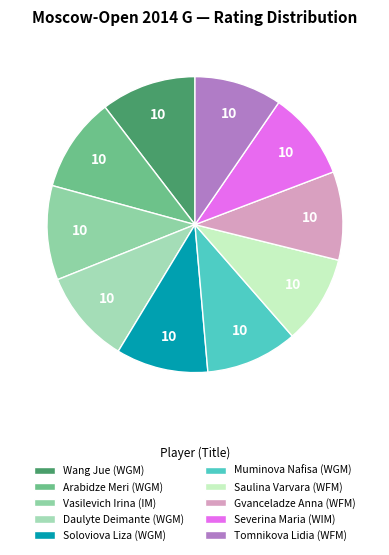

Is it true that Wang Jue (WGM) is 3% of the pie?

False